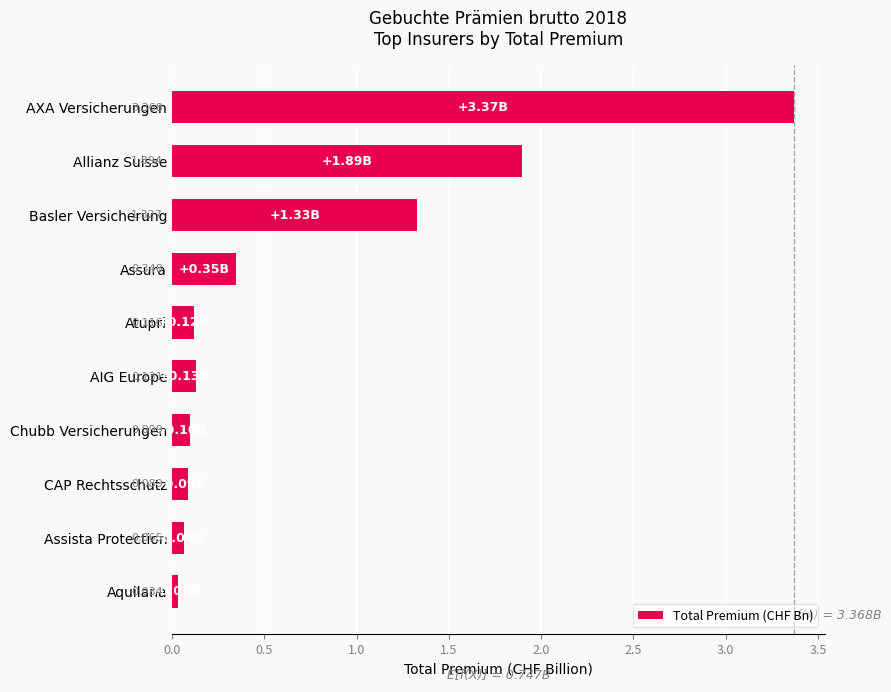

What is the difference between the second highest and second lowest values?

1.8